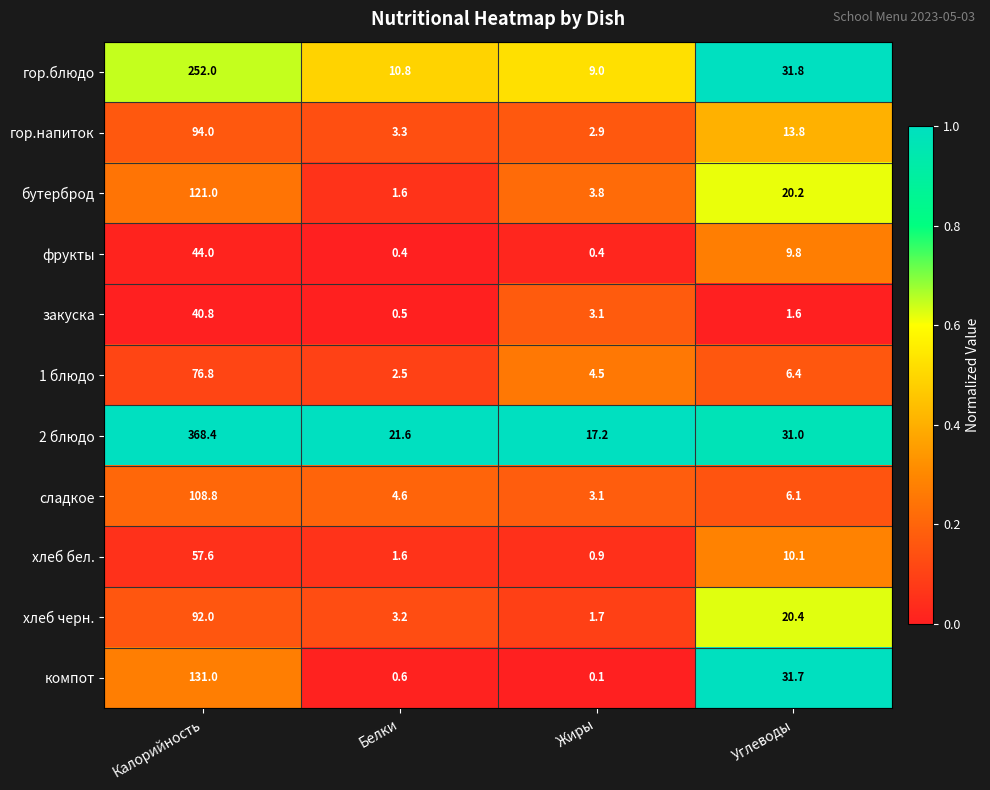

Which series has the largest total across all categories?

2 блюдо